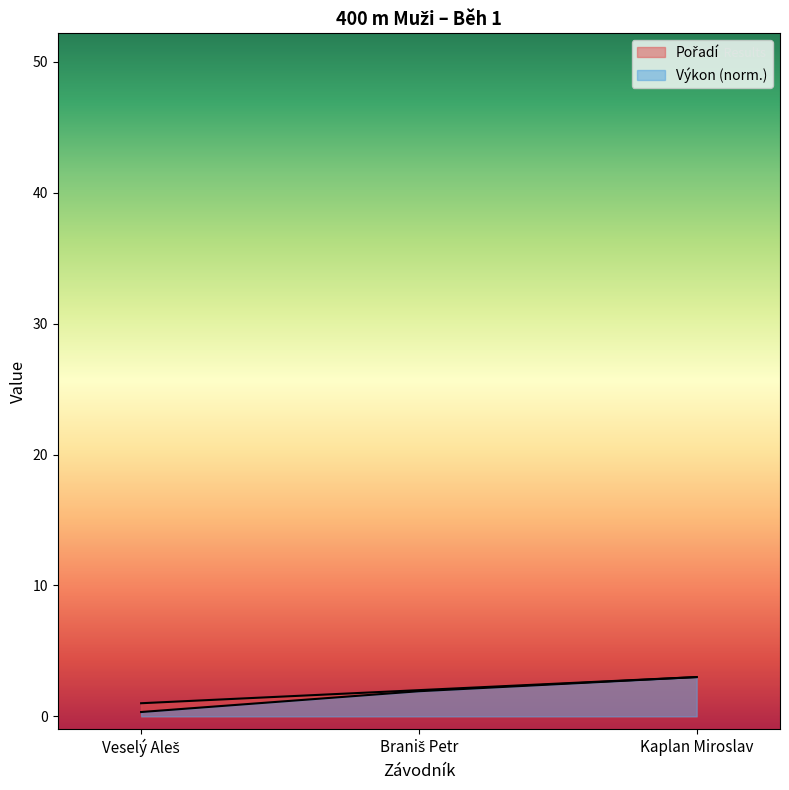

How many Výkon values are between 0 and 3?

3